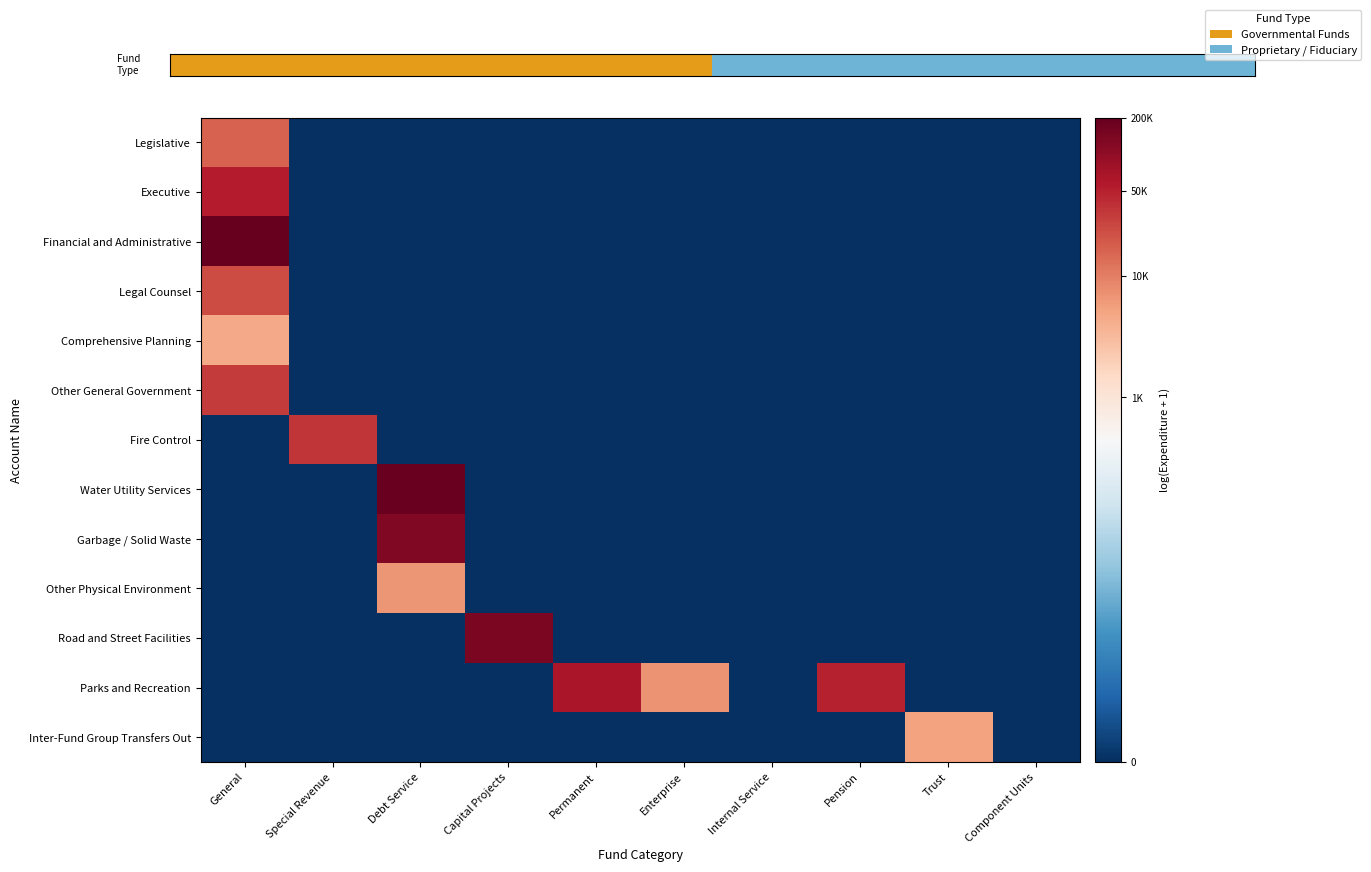

What is the difference between the highest and lowest values at Enterprise?

8.8